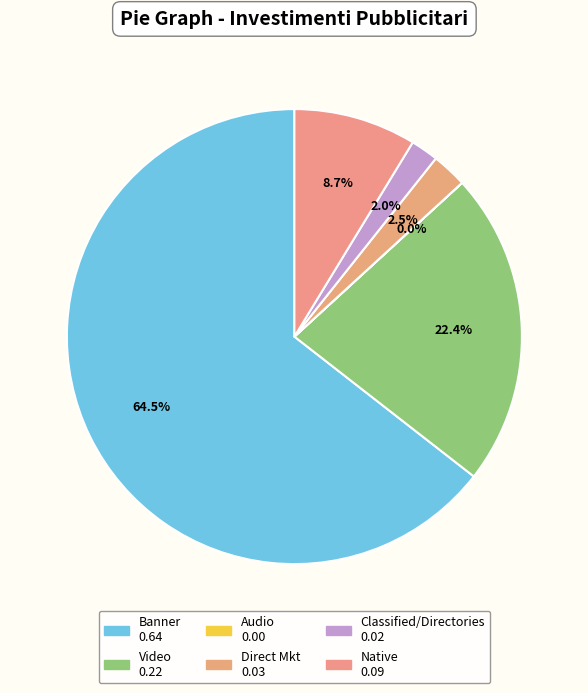

Is there a majority slice in this chart?

Yes